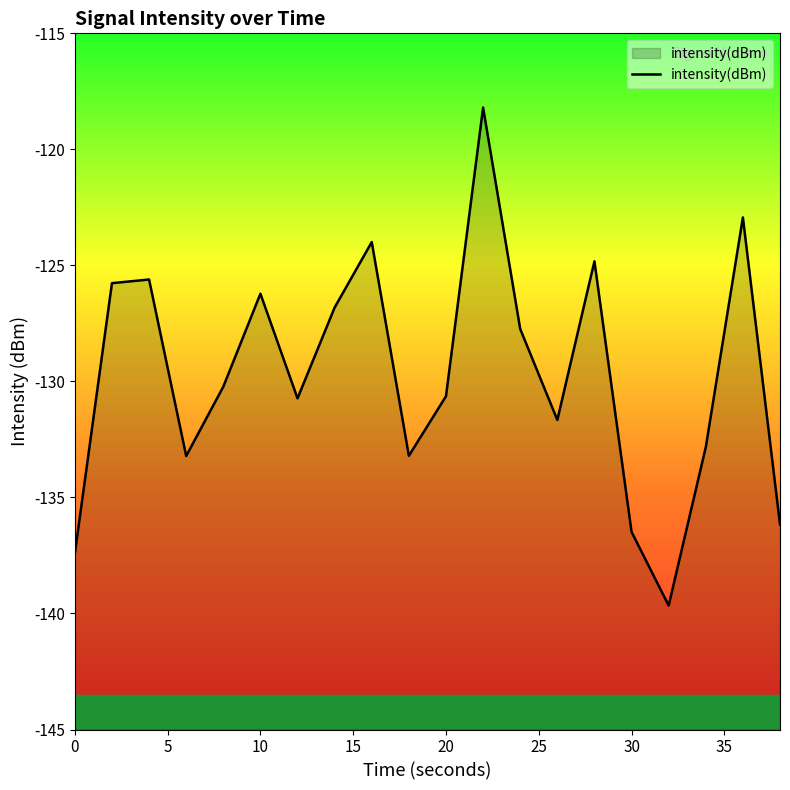

What is the maximum value shown in the chart?

-118.2